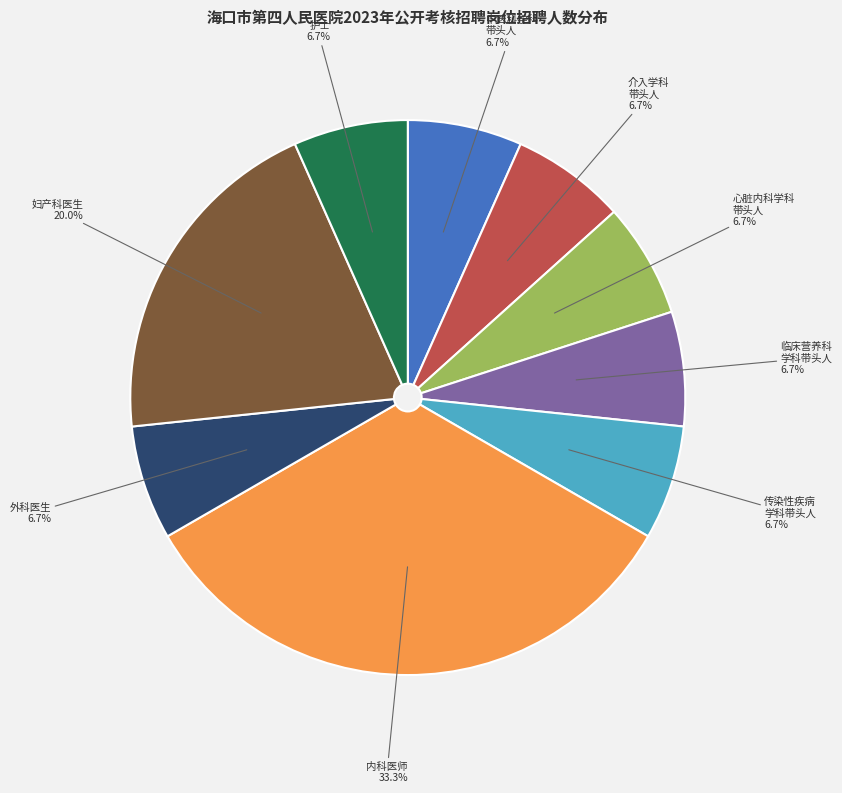

Is there a majority slice in this chart?

No